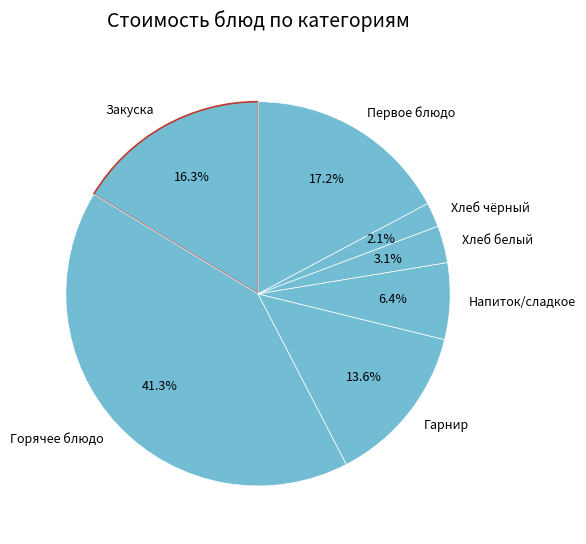

Count the number of slices in the pie.

7